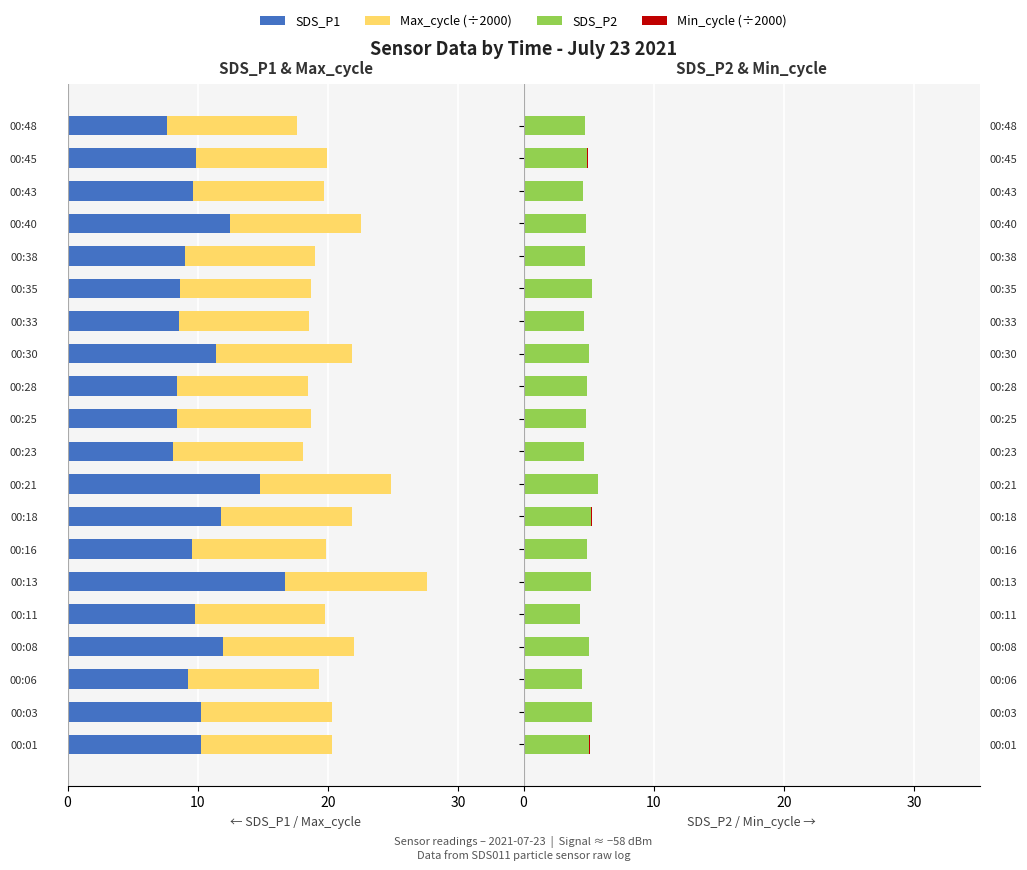

What is the approximate value of Min_cycle (÷2000) at 10?

0.6